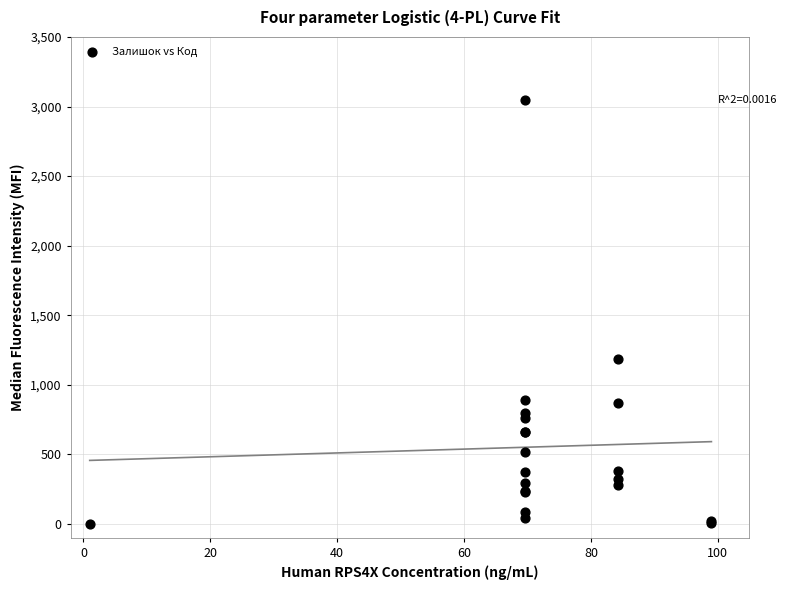

What Y value in the scatter plot is closest to 1525?

1188